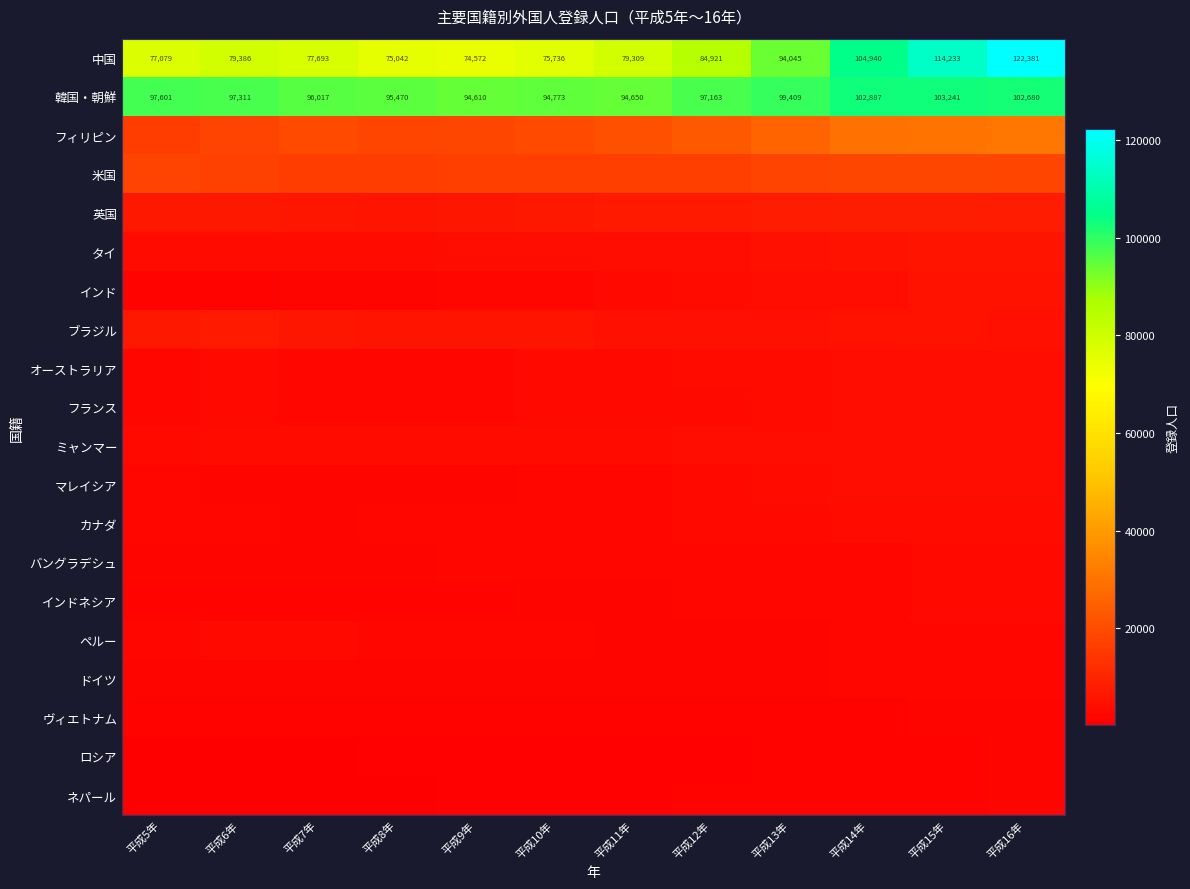

At which label does 韓国・朝鮮 reach its minimum?

平成9年